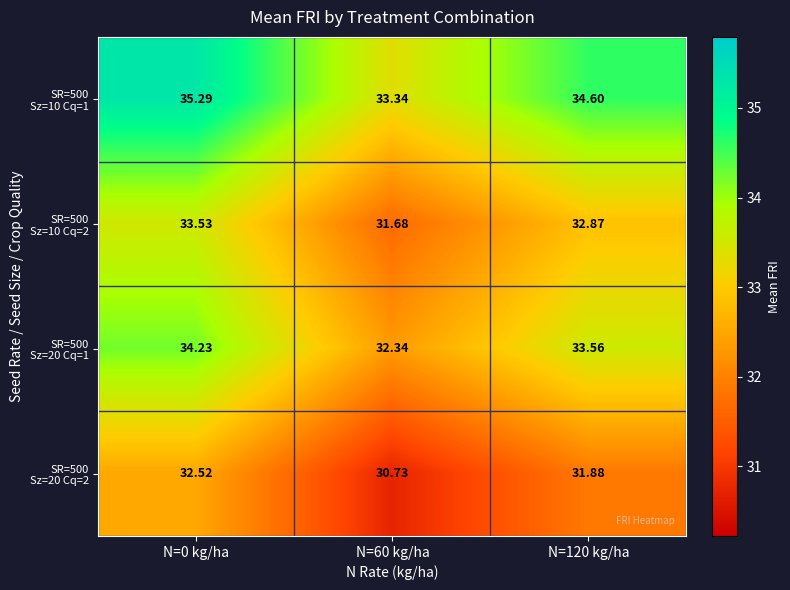

Between N=0 kg/ha and N=60 kg/ha, which series saw the biggest shift?

SR=500 Sz=10 Cq=1